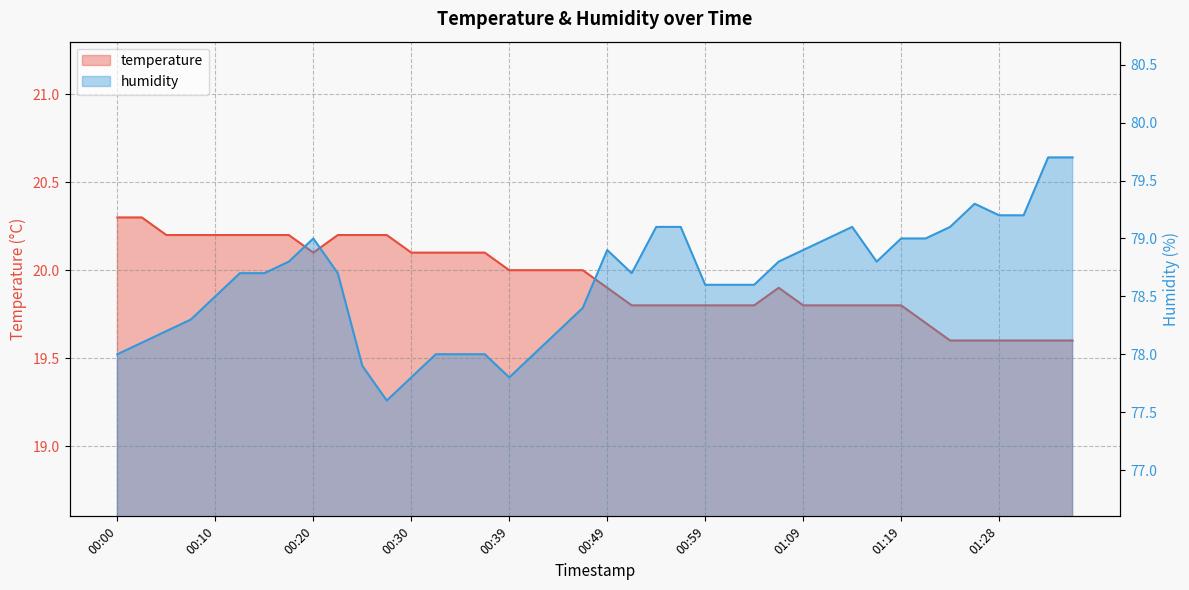

How many distinct data groups are displayed?

2